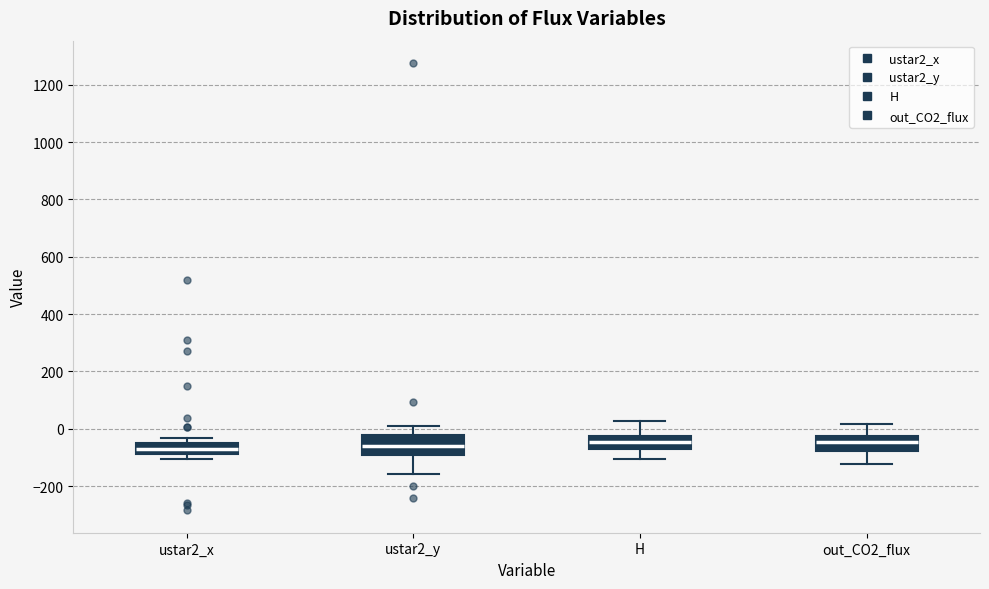

Where does the upper whisker of the box for out_CO2_flux end on the y-axis? The values are not printed on the chart, so give them approximately, as read against the axis.

20